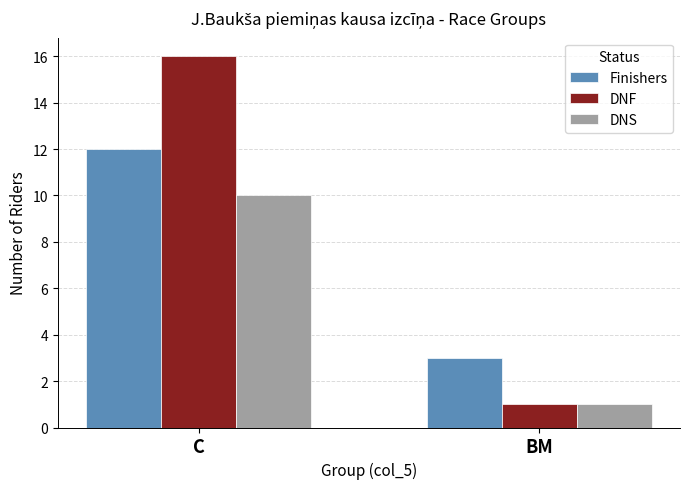

What is the sum of the DNF values at C and BM?

17